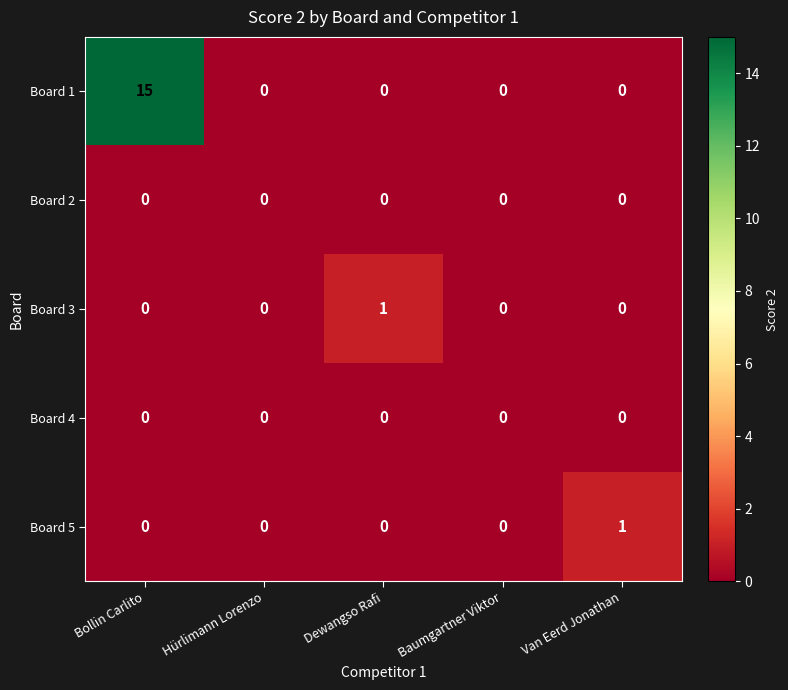

What is the average value of the Board 1 series?

3